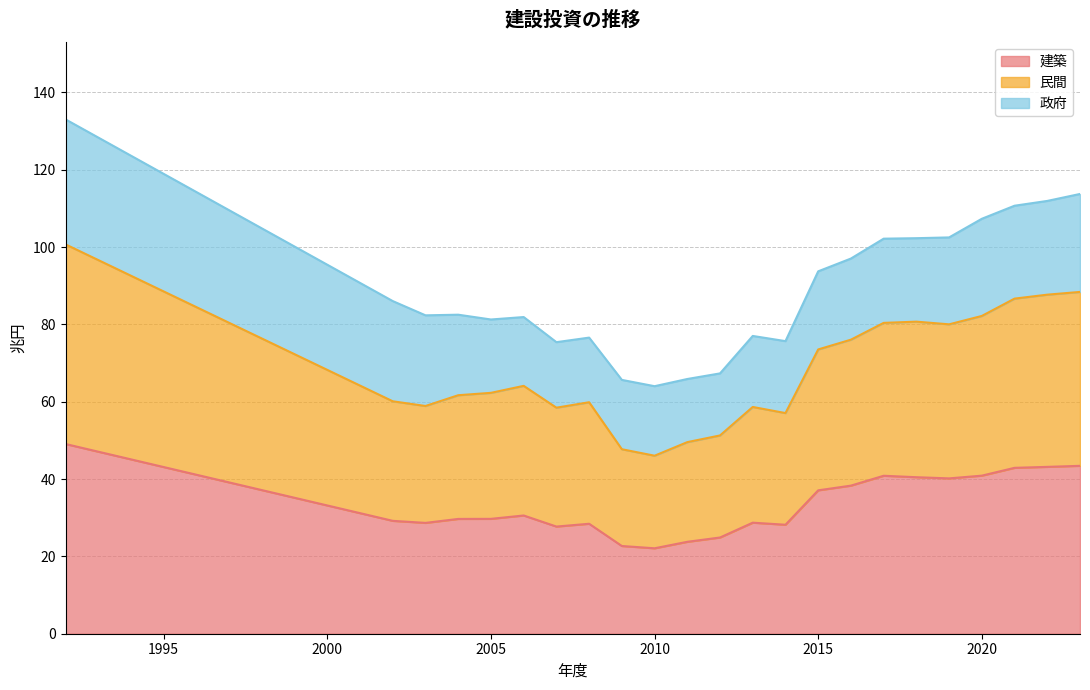

What is the total value across all series at 2020?

107.3